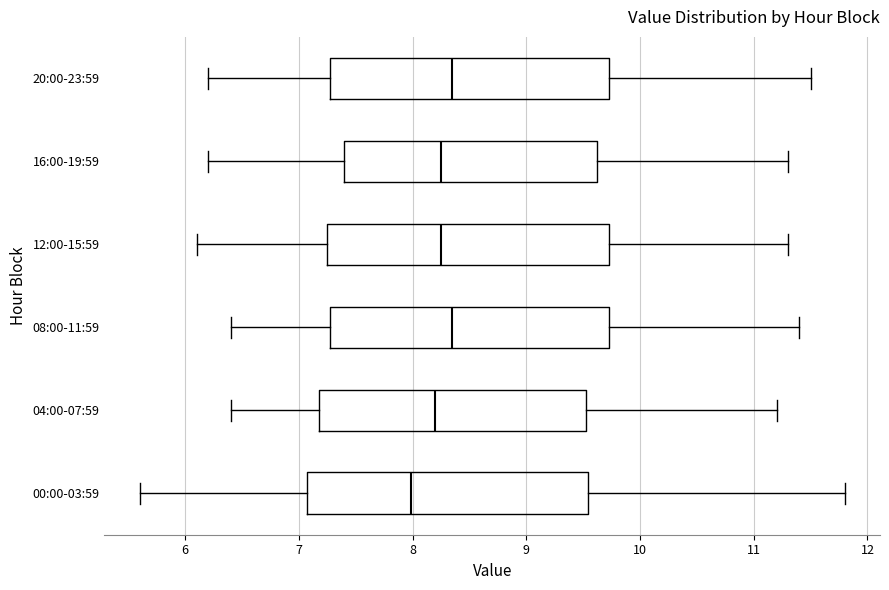

Where does the left whisker of the box for 08:00-11:59 end on the x-axis? The values are not printed on the chart, so give them approximately, as read against the axis.

6.4